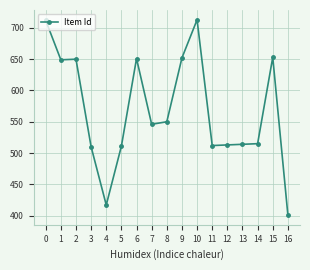

Count the number of data series in this chart.

1